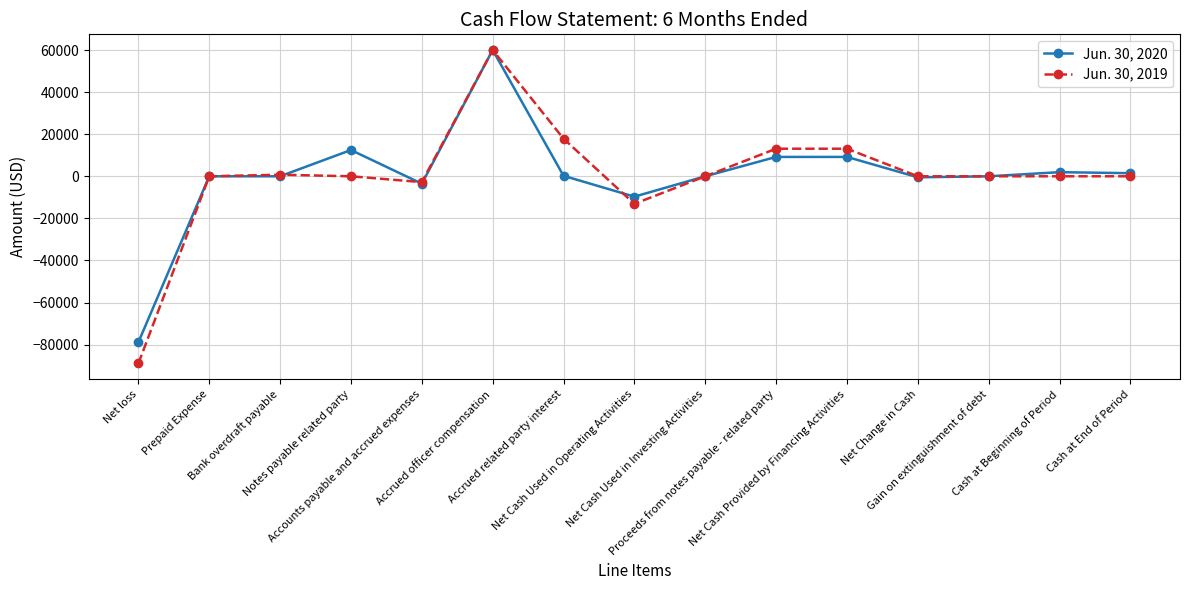

True or false: Jun. 30, 2020 has more than 1 interior local peaks.

True